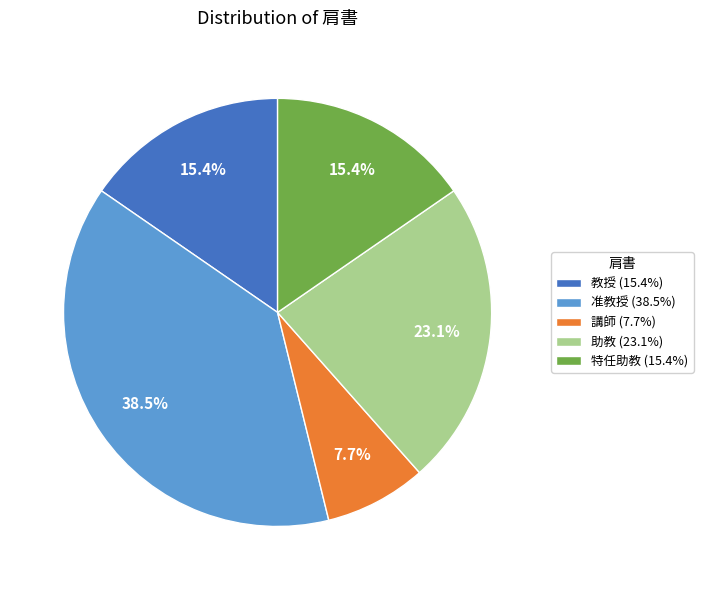

Approximately how many times larger is the value at 准教授 (38.5%) compared to 助教 (23.1%)?

1.7